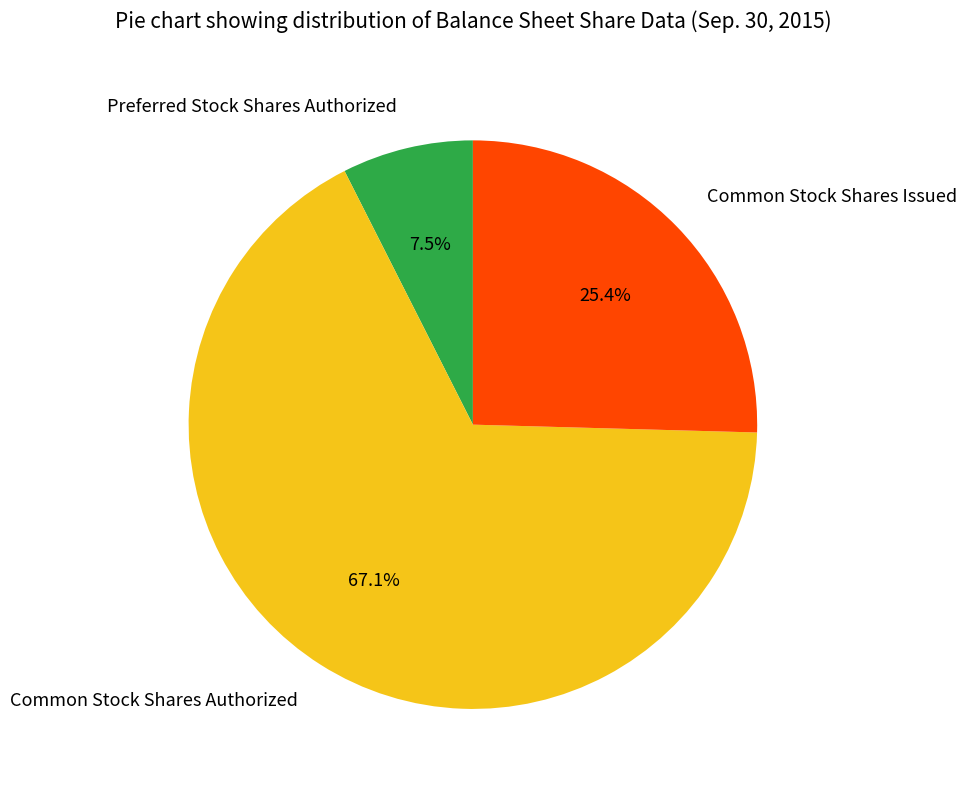

To the nearest percent, what is the difference between the largest and smallest slice percentages?

60%